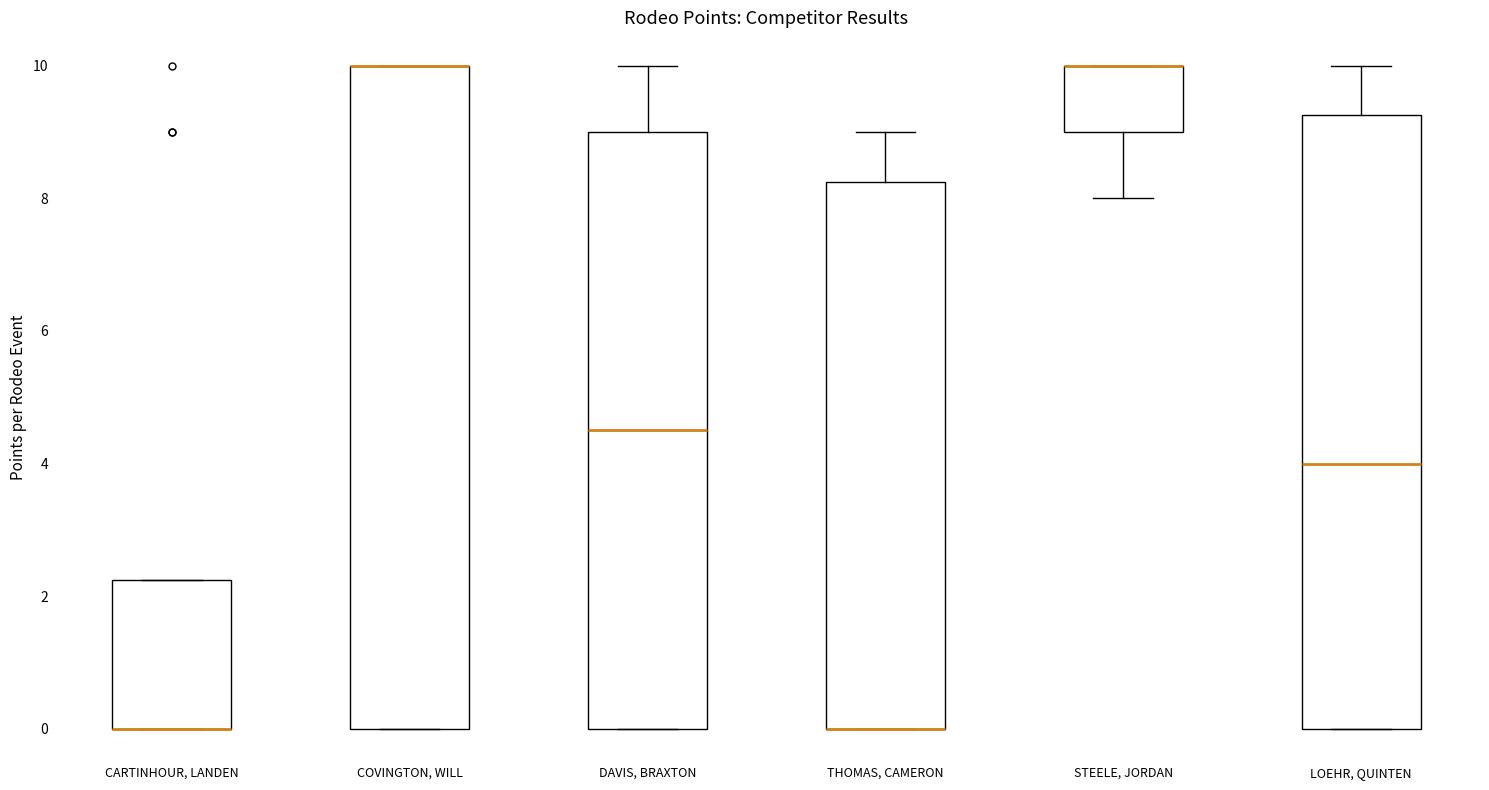

Reading left to right, read every box against the y-axis: the position of its median line, the range the box covers, and the ends of its whiskers. The values are not printed on the chart, so give them approximately, as read against the axis.

CARTINHOUR, LANDEN: median 0.0 (drawn on the box's lower edge), box 0.0 to 2.2, whiskers 0.0 to 2.2
COVINGTON, WILL: median 10.0 (drawn on the box's upper edge), box 0.0 to 10.0, whiskers 0.0 to 10.0
DAVIS, BRAXTON: median 4.6, box 0.0 to 9.0, whiskers 0.0 to 10.0
THOMAS, CAMERON: median 0.0 (drawn on the box's lower edge), box 0.0 to 8.2, whiskers 0.0 to 9.0
STEELE, JORDAN: median 10.0 (drawn on the box's upper edge), box 9.0 to 10.0, whiskers 8.0 to 10.0
LOEHR, QUINTEN: median 4.0, box 0.0 to 9.2, whiskers 0.0 to 10.0